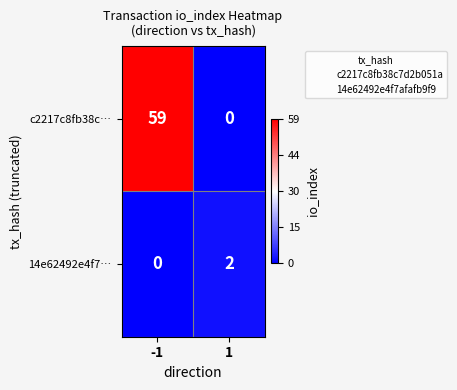

How many data points does each series have?

2